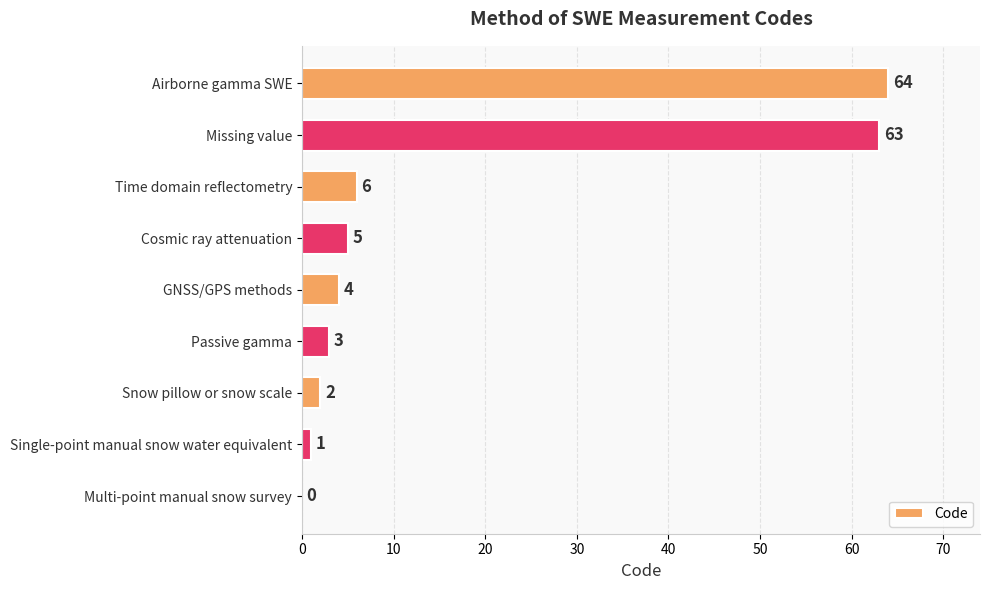

What is the sum of all values?

148